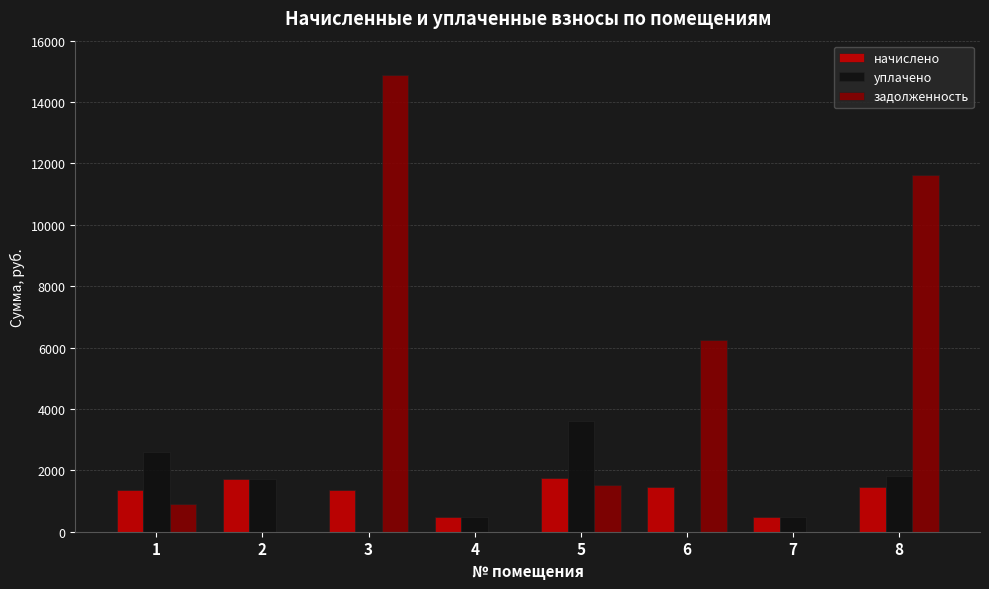

What is the sum of all уплачено values?

10658.5